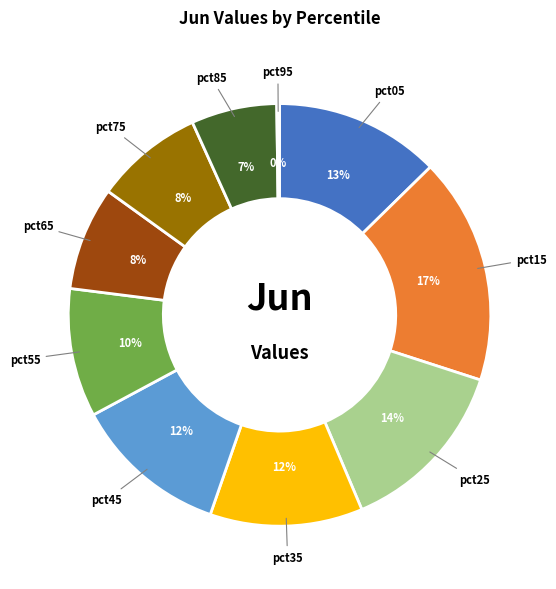

To the nearest percent, what is the difference between the largest and smallest slice percentages?

17%